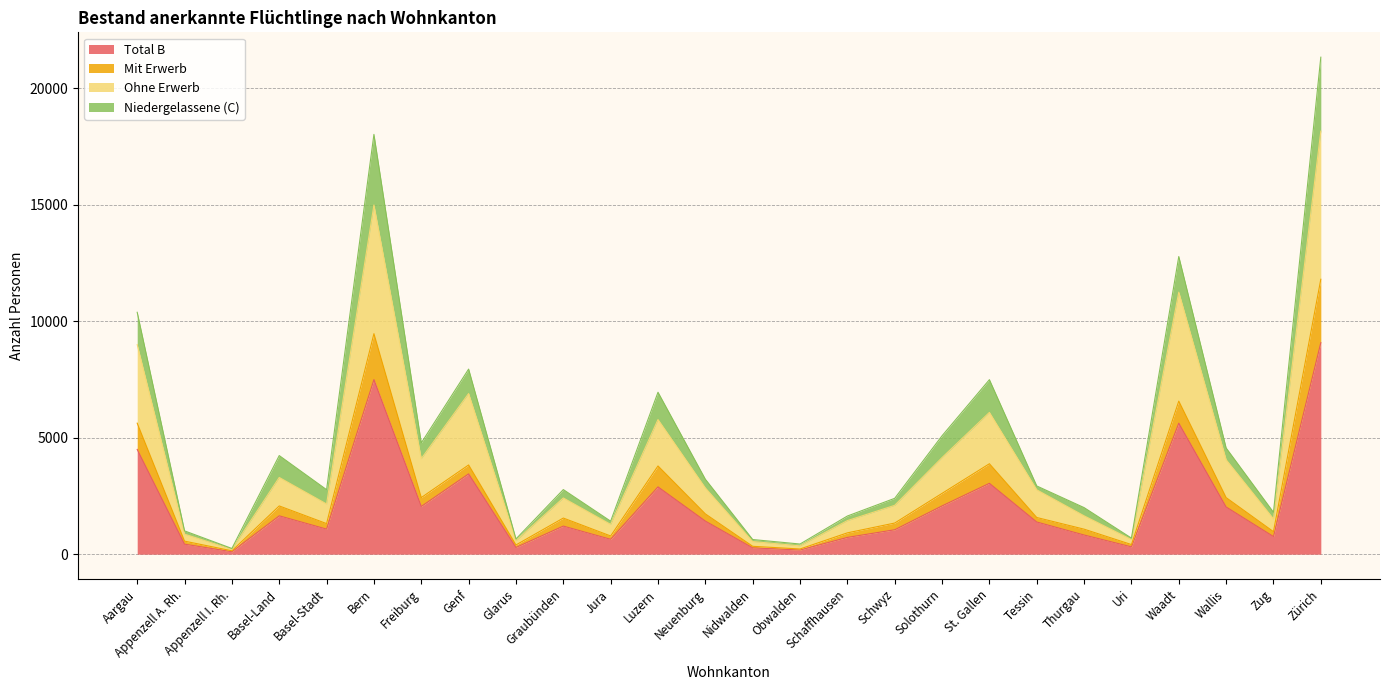

The Total B series shows 1077 at Basel-Stadt. True or false?

True